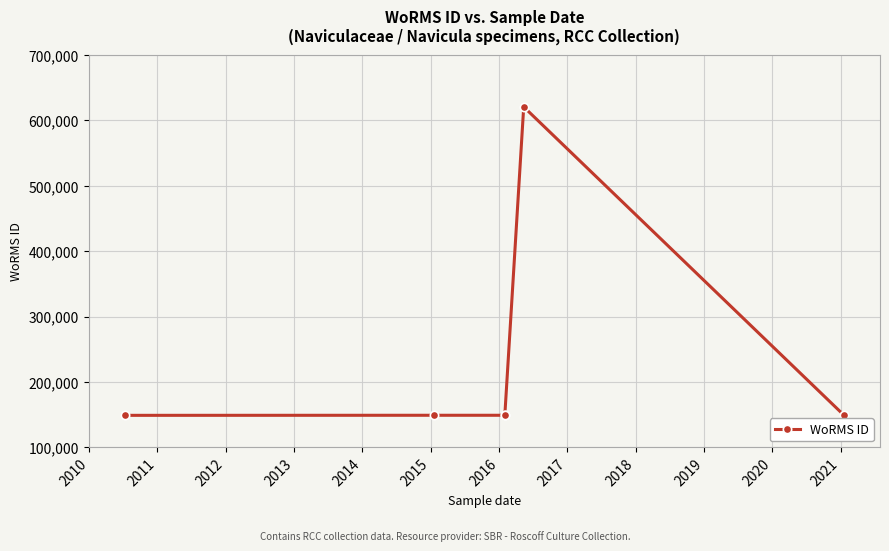

Reading left to right, list all the values displayed in this chart.

149031	149142	149142	149142	620796	149142